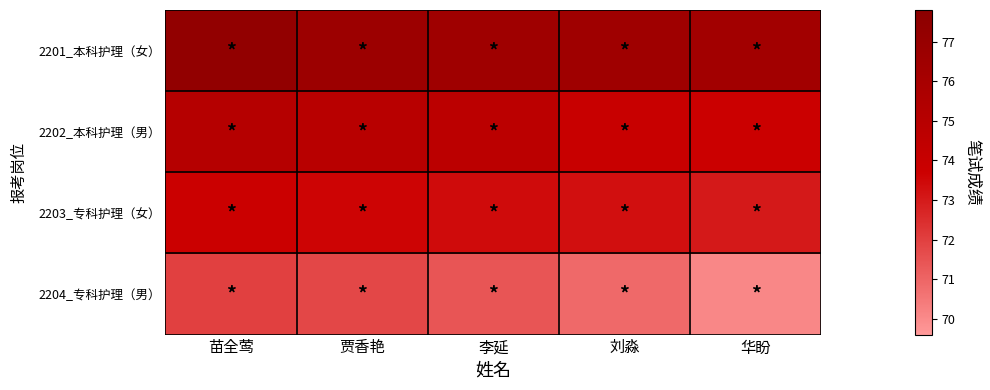

Reading left to right, transcribe all the data shown in this chart.

2201_本科护理（女）: 苗全莺=77.3	贾香艳=76.7	李延=76.5	刘淼=76.5	华盼=76.3
2202_本科护理（男）: 苗全莺=75.1	贾香艳=74.9	李延=74.7	刘淼=73.9	华盼=73.7
2203_专科护理（女）: 苗全莺=73.7	贾香艳=73.6	李延=73.4	刘淼=73.3	华盼=73.0
2204_专科护理（男）: 苗全莺=72.0	贾香艳=71.8	李延=71.4	刘淼=70.9	华盼=70.1